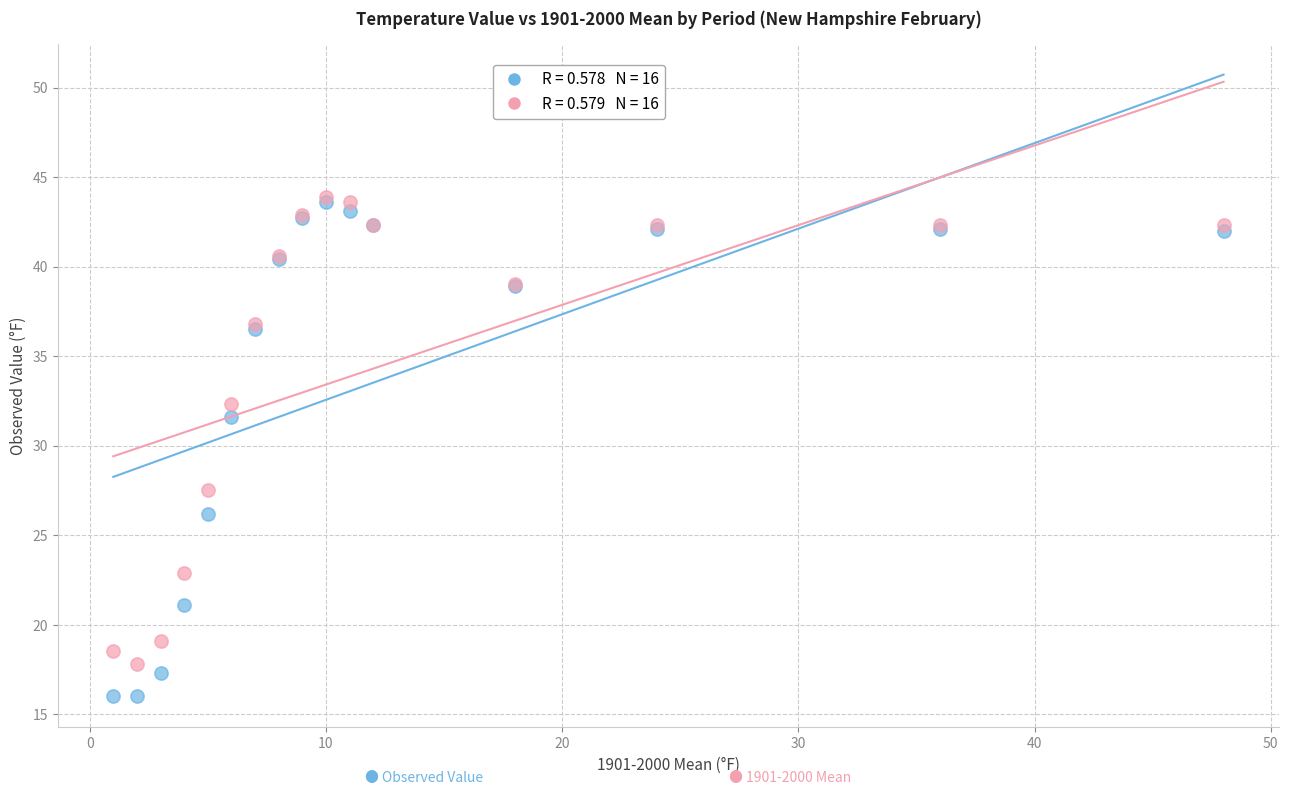

Across all series, what Y value is closest to 29?

27.5